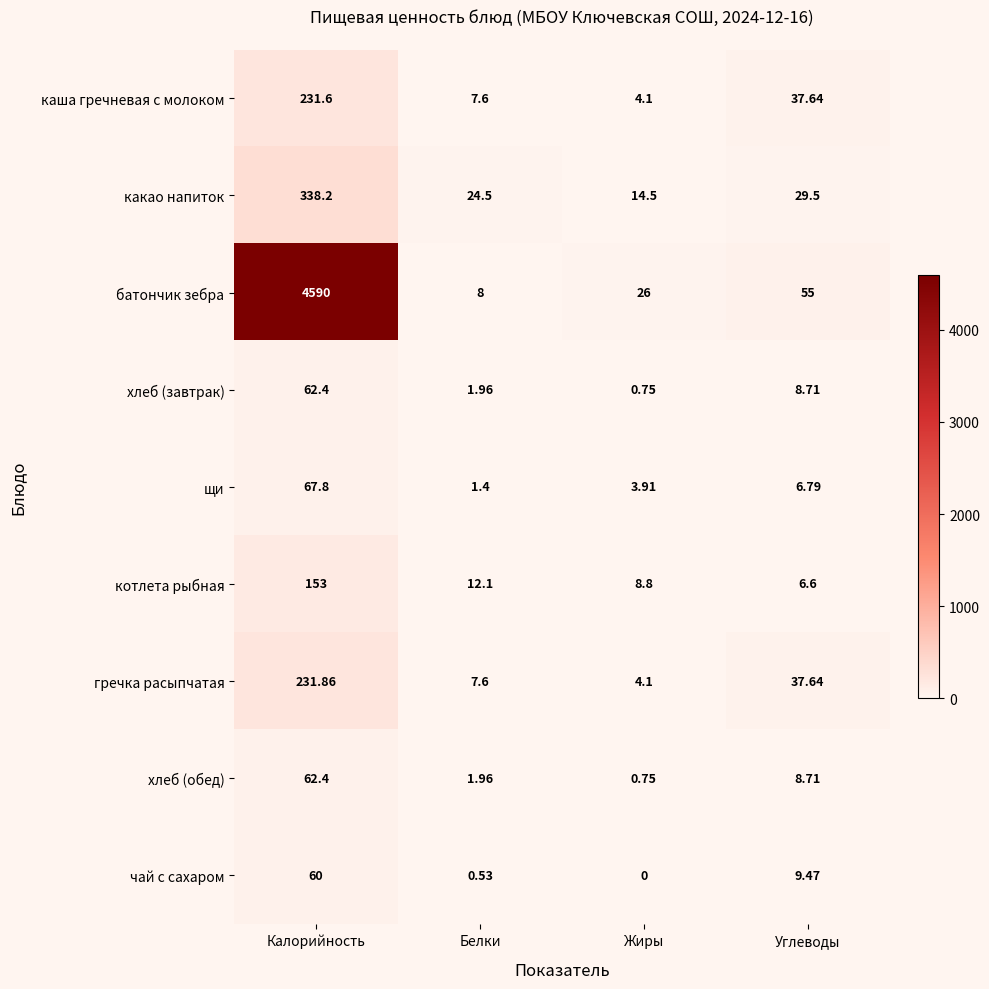

At which category does the chart reach its peak across all series?

Калорийность